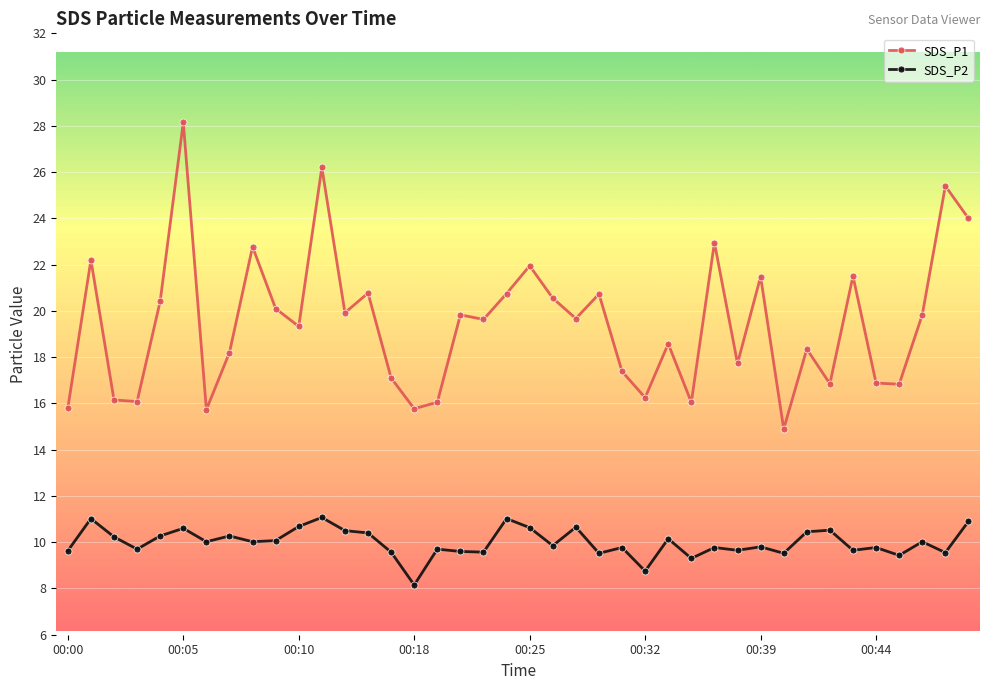

What is the highest value of the SDS_P2 series?

11.1